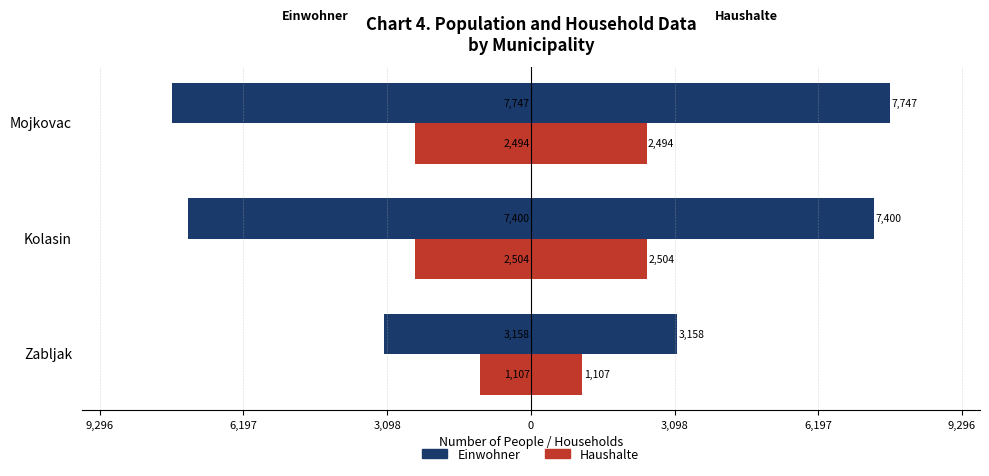

What position from the left is Kolasin?

2